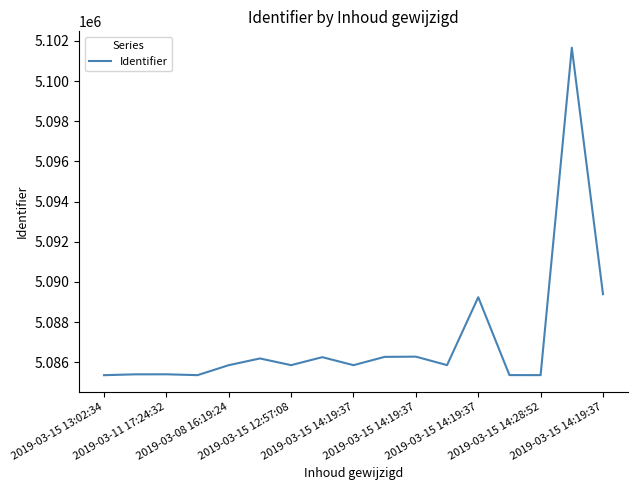

How many values are below 5085858?

8